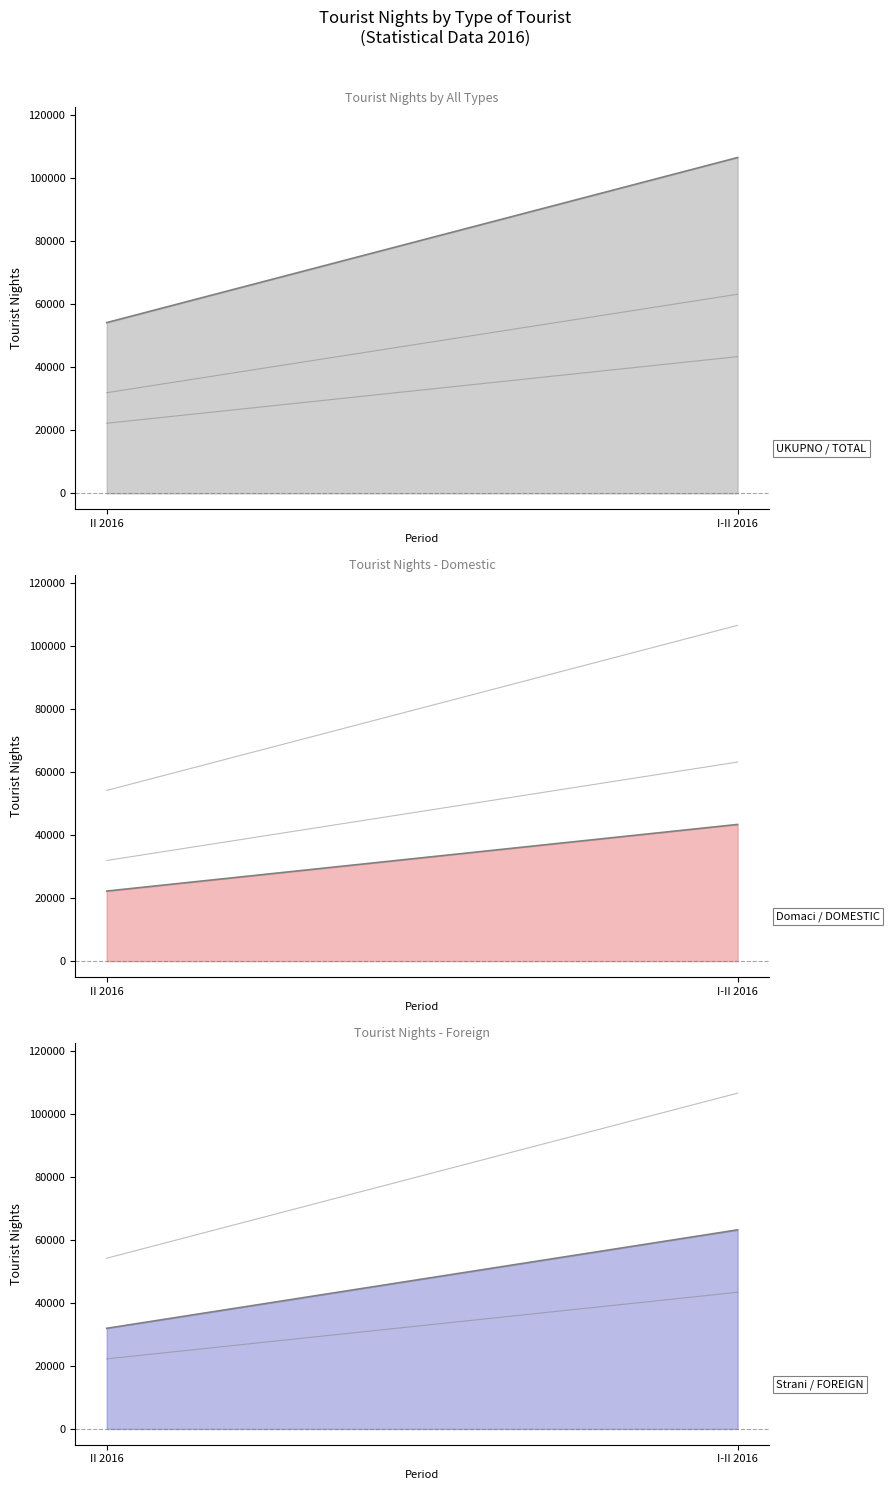

Count the number of data series in this chart.

3